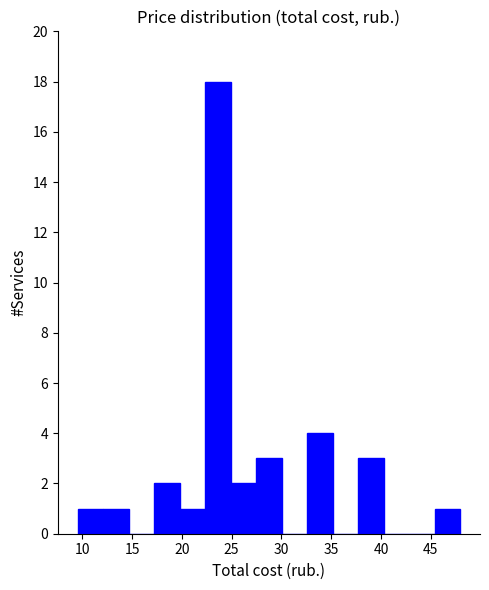

Reading left to right, transcribe this chart: for each bar, give the range it covers on the x-axis and its height. Neither the bar edges nor the heights are printed on the chart, so give them approximately, as read against the axes.

9.5 to 12.0: 1
12.0 to 14.5: 1
14.5 to 17.0: 0
17.0 to 20.0: 2
20.0 to 22.5: 1
22.5 to 25.0: 18
25.0 to 27.5: 2
27.5 to 30.0: 3
30.0 to 32.5: 0
32.5 to 35.0: 4
35.0 to 37.5: 0
37.5 to 40.5: 3
40.5 to 43.0: 0
43.0 to 45.5: 0
45.5 to 48.0: 1